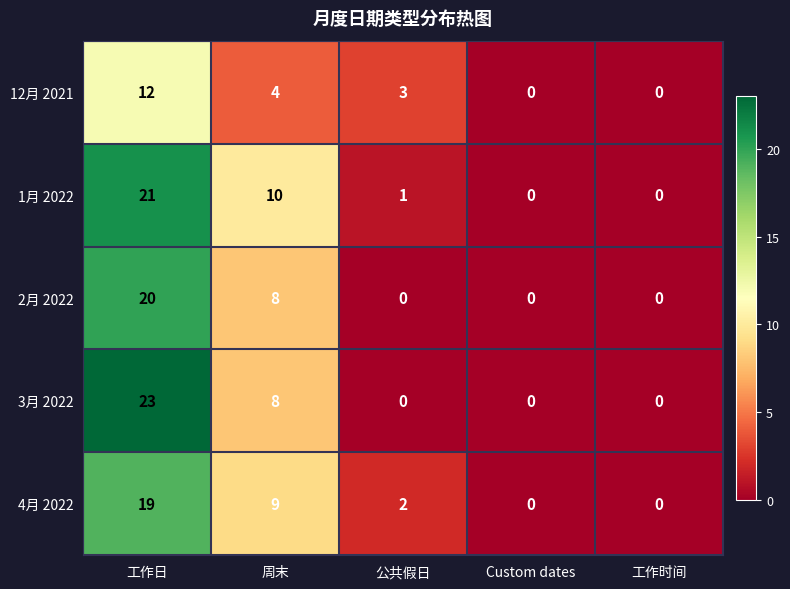

Reading left to right, transcribe all the data shown in this chart.

12月 2021: 12	4	3	0	0
1月 2022: 21	10	1	0	0
2月 2022: 20	8	0	0	0
3月 2022: 23	8	0	0	0
4月 2022: 19	9	2	0	0